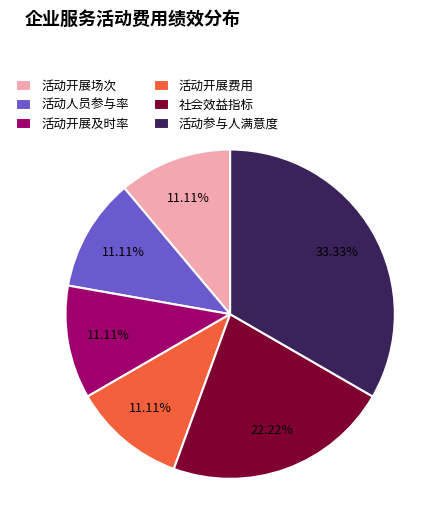

How many slices are in this pie chart?

6